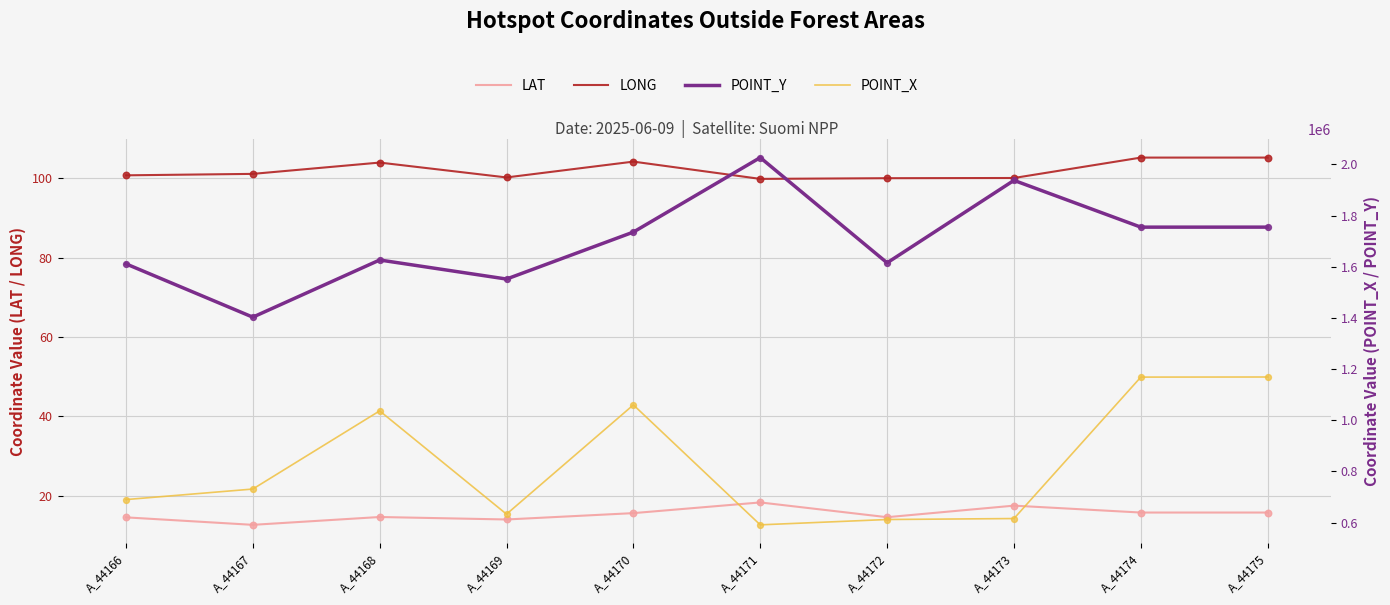

Which series has the widest spread of Y values?

POINT_Y